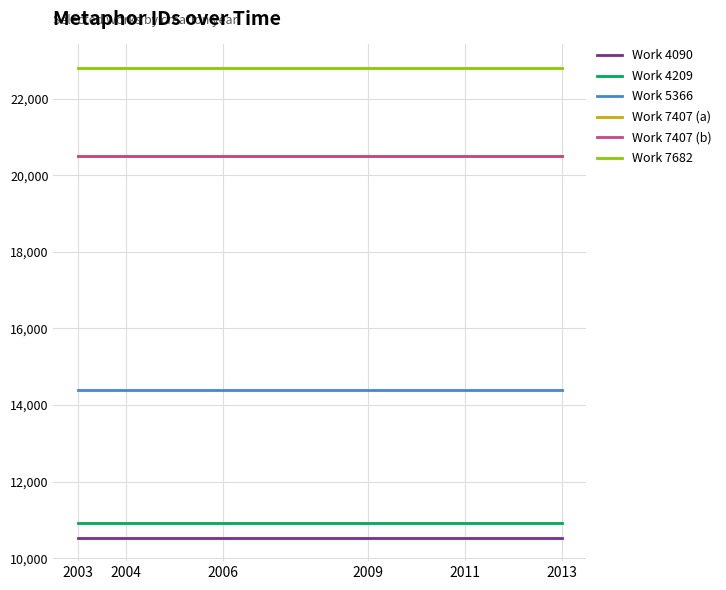

What is the average value of the Work 4209 series?

10922